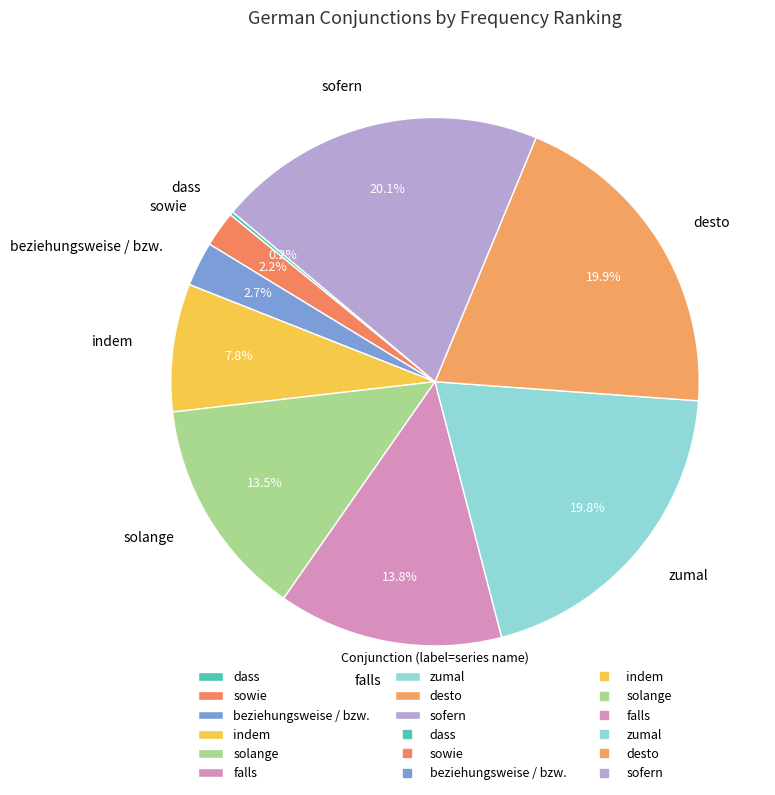

The beziehungsweise / bzw. slice represents 3% of the pie. True or false?

True